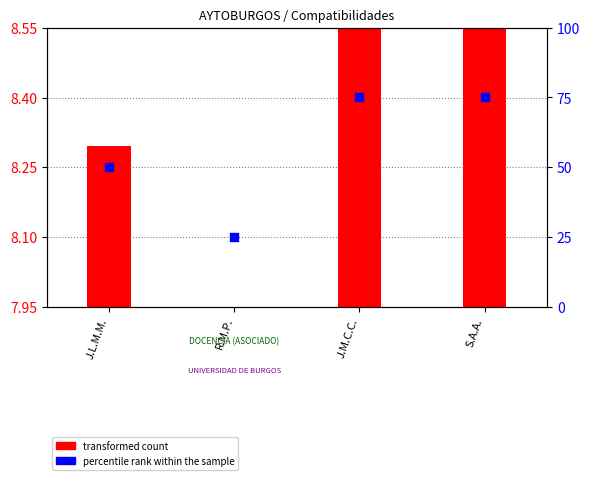

At which category is the sum across all series the highest?

J.M.C.C.